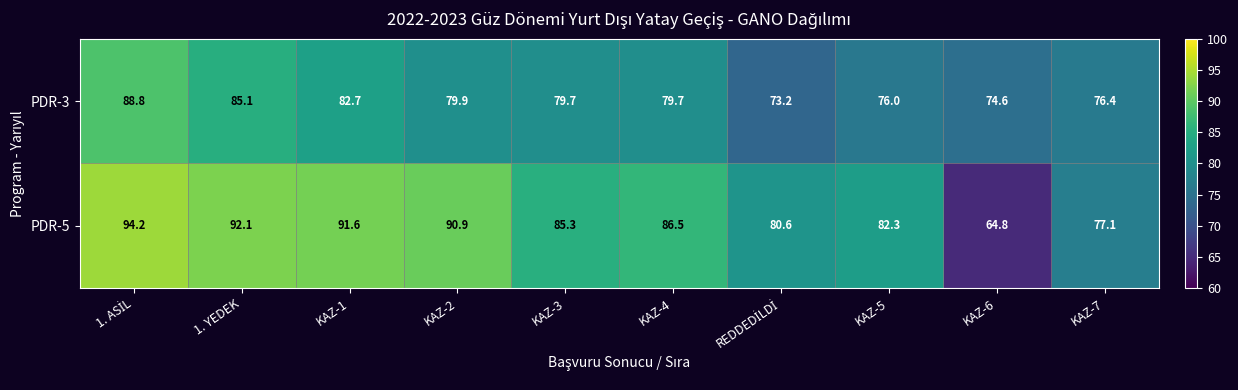

Reading left to right, extract all data points from this chart.

PDR-3: 88.8	85.1	82.7	79.9	79.7	79.7	73.2	76.0	74.6	76.4
PDR-5: 94.2	92.1	91.6	90.9	85.3	86.5	80.6	82.3	64.8	77.1